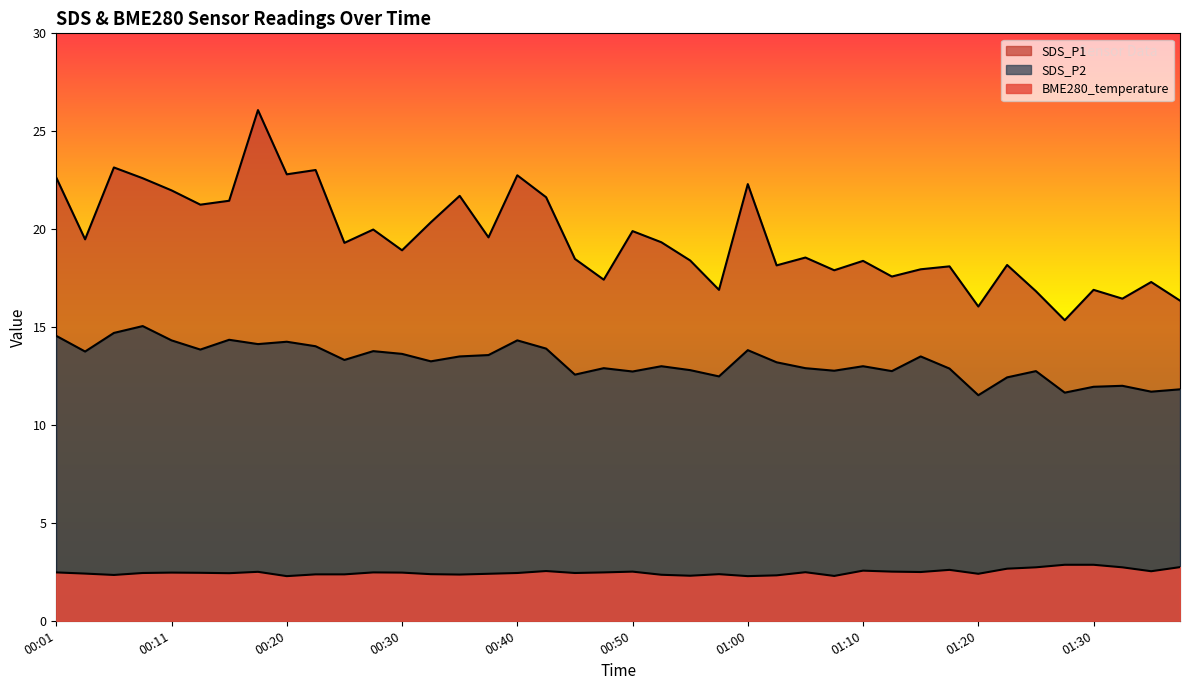

Which has a higher value, 00:30 or 01:37?

01:37